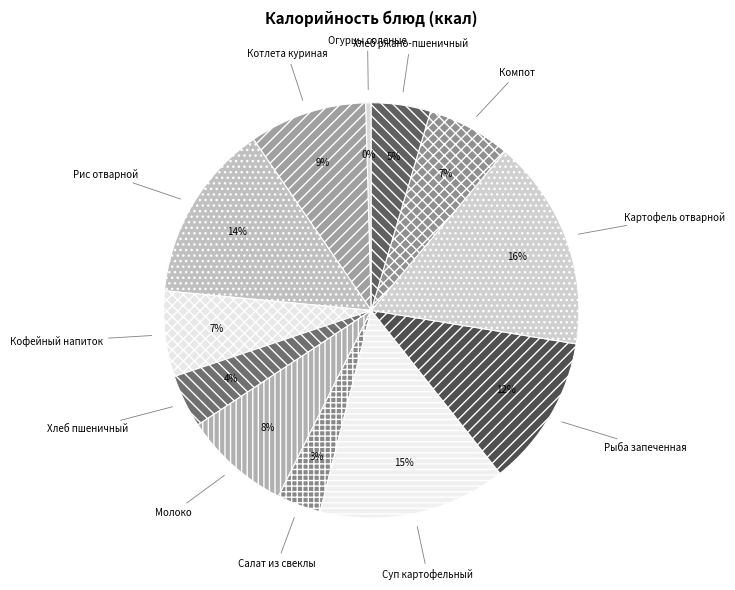

Is the sum of Котлета куриная and Картофель отварной greater than half?

No